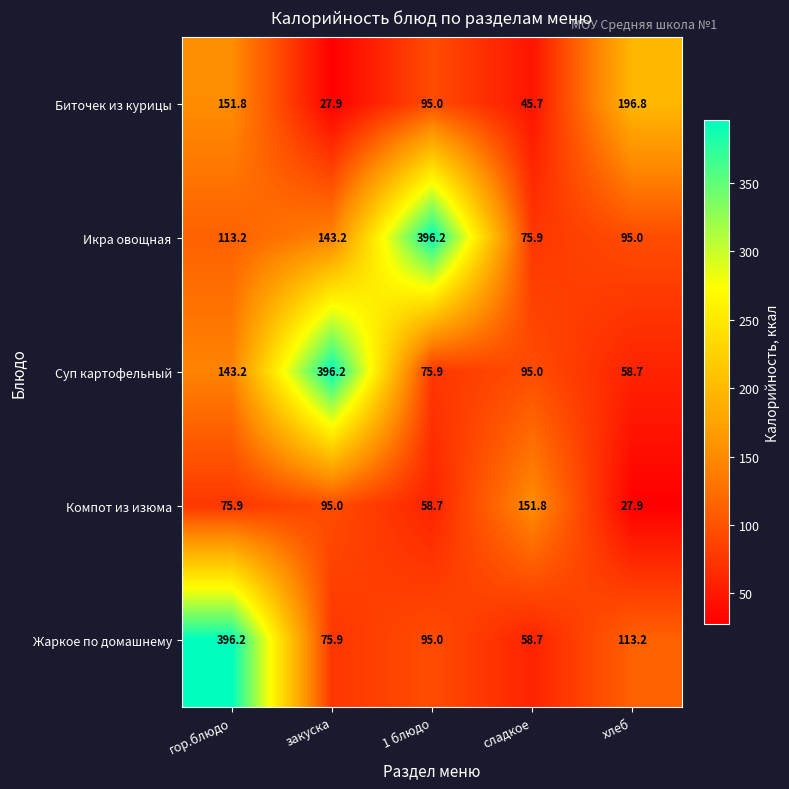

True or false: Икра овощная has a value of 113.2 at гор.блюдо.

True